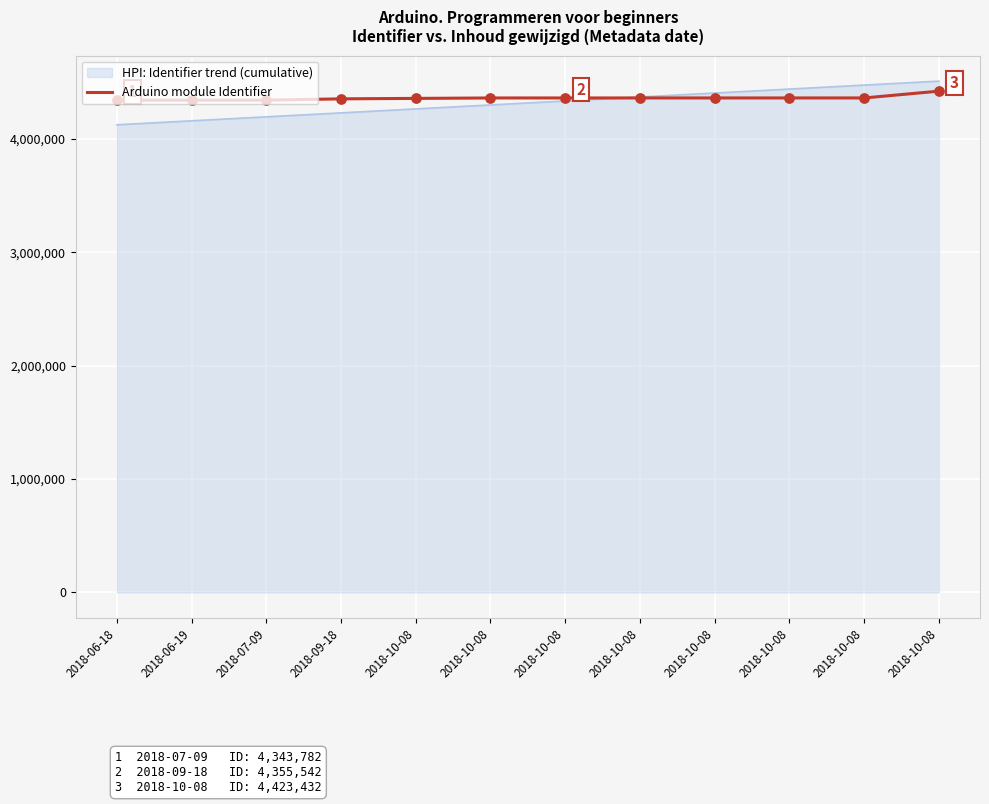

How many lines are shown in the chart?

2